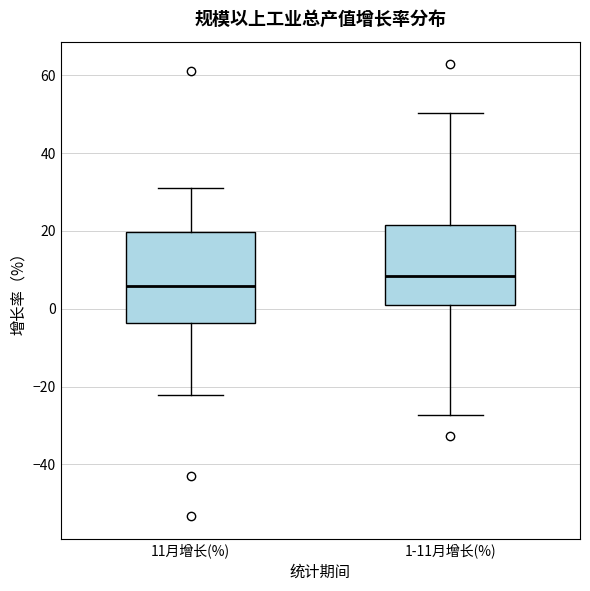

Where does the lower whisker of the box for 1-11月增长(%) end on the y-axis? The values are not printed on the chart, so give them approximately, as read against the axis.

-28